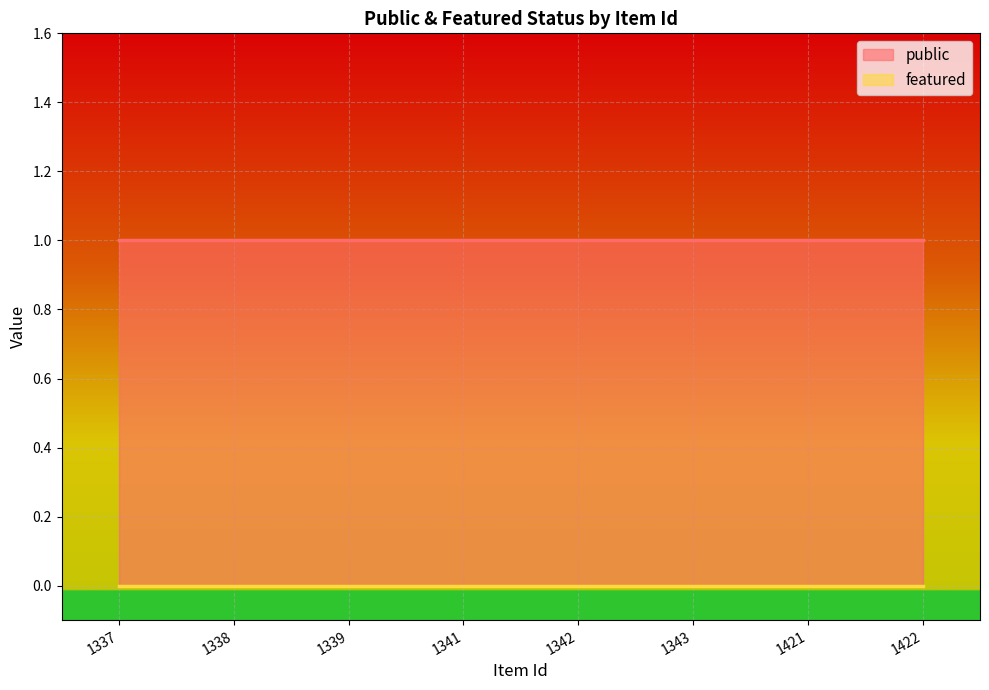

Where is public nearest to the value 1?

1337